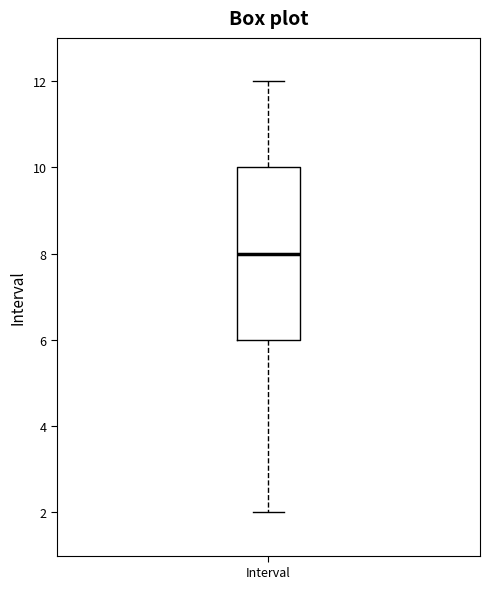

Read this box plot against the y-axis: the position of the median line, the range covered by the box, and the ends of both whiskers. The values are not printed on the chart, so give them approximately, as read against the axis.

median 8, box 6 to 10, whiskers 2 to 12